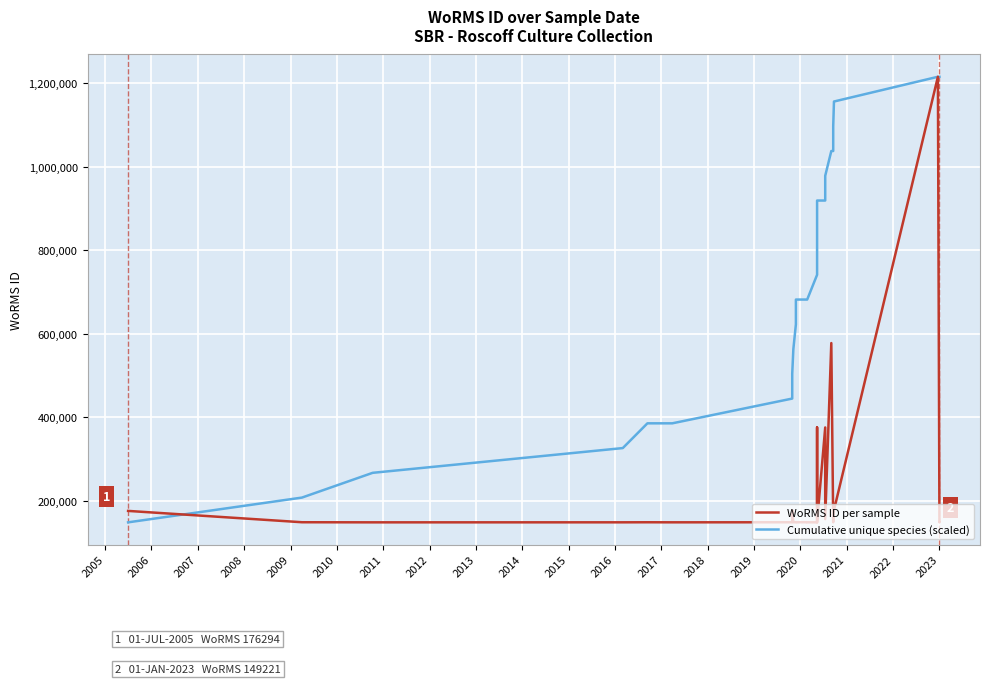

What is the minimum value for Cumulative unique species (scaled)?

148942.0